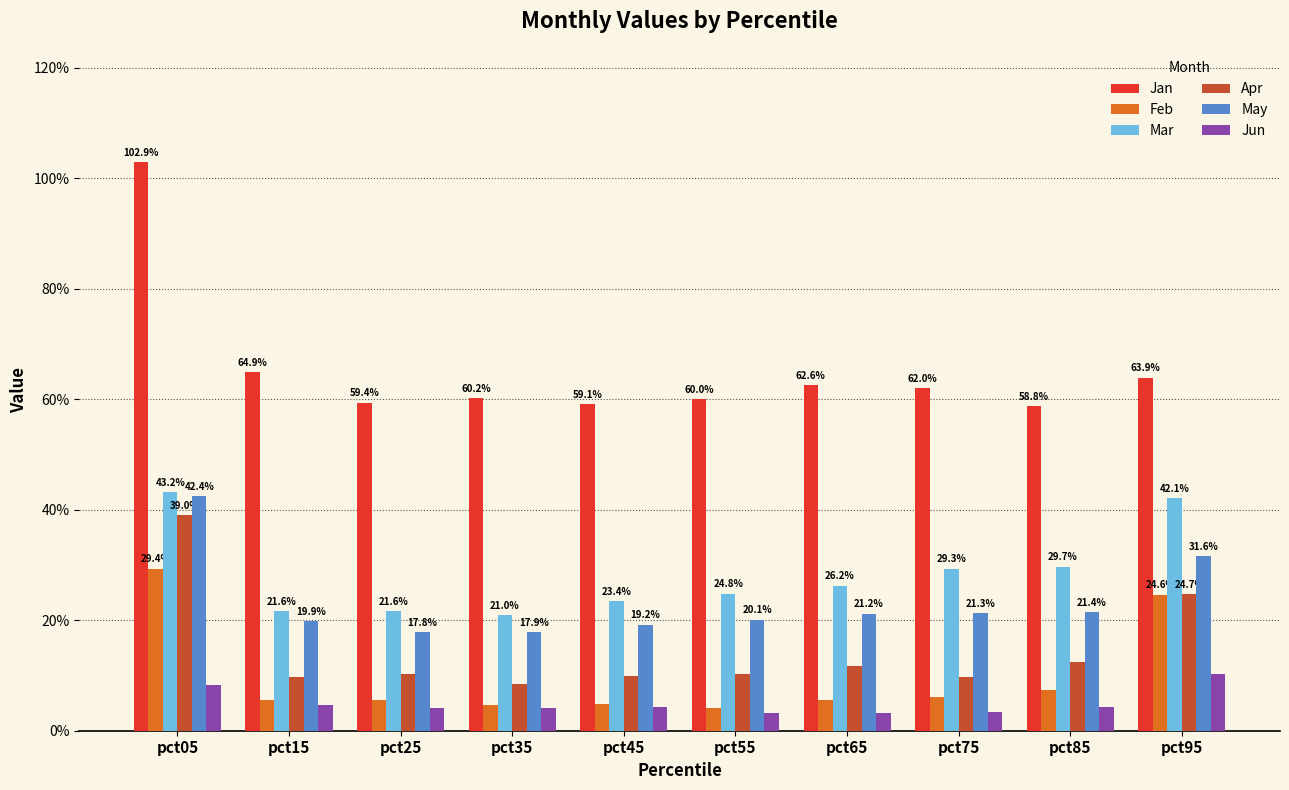

What is the average value of the Jan series?

0.7